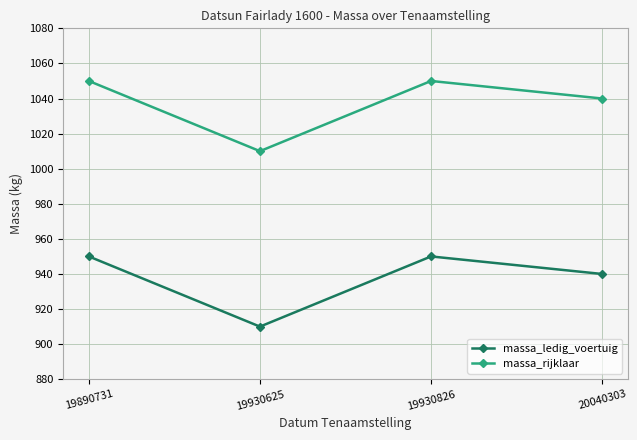

Which category has the lowest value across all series?

19930625